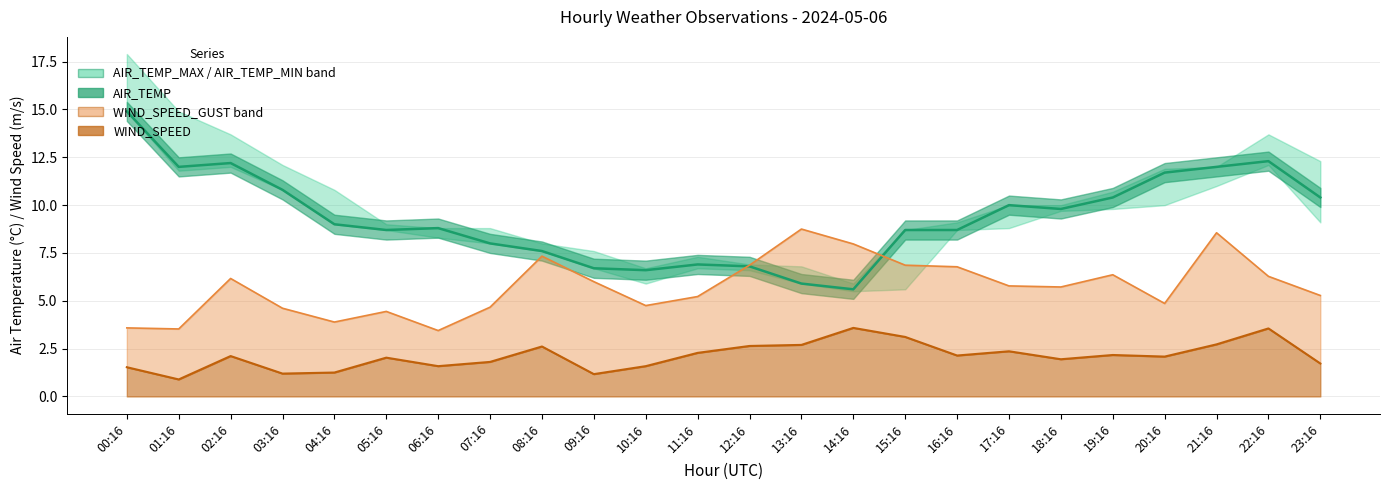

At how many categories does at least one series exceed 3?

24